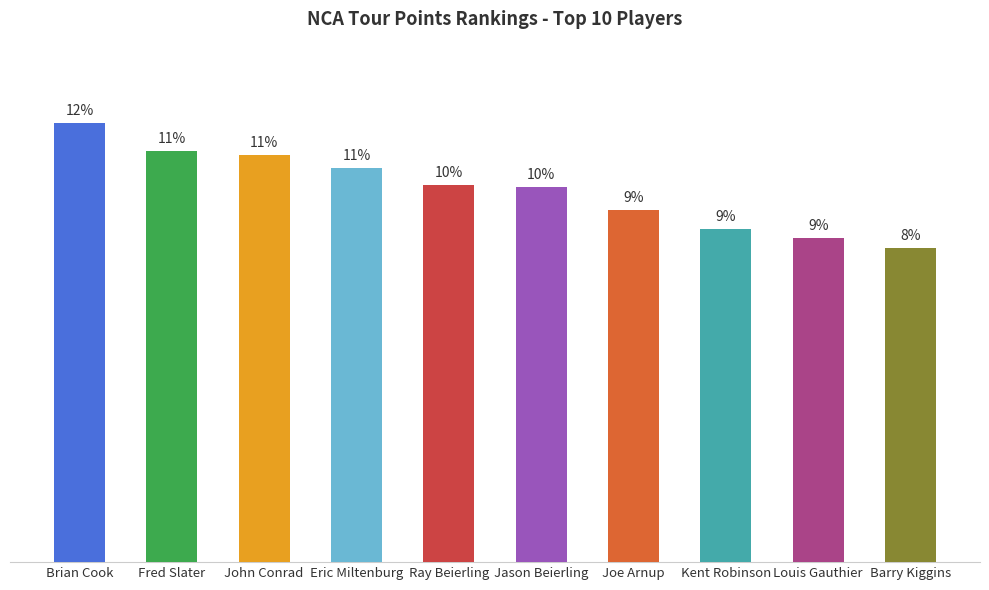

Are the bars horizontal?

No